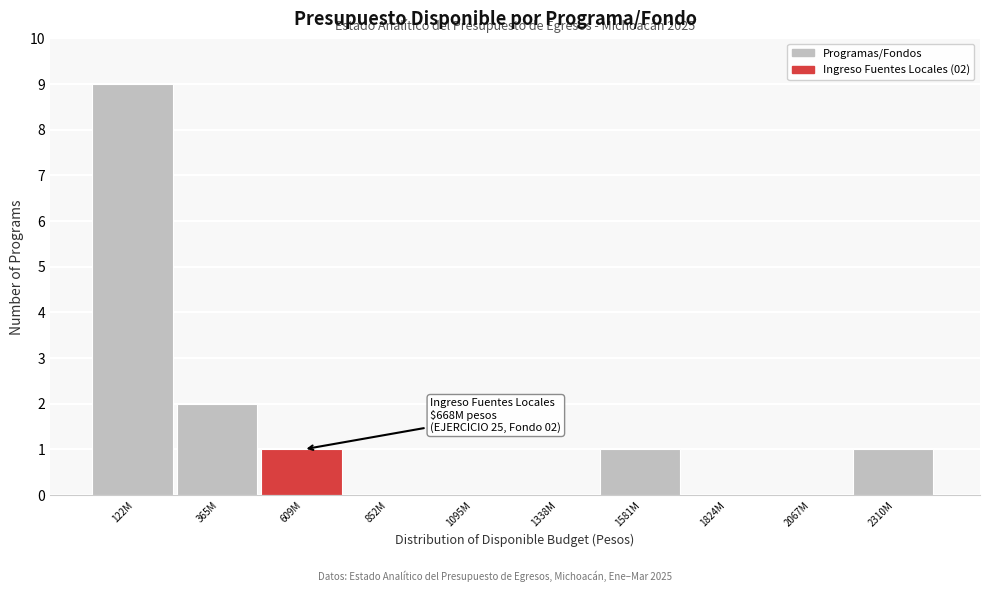

Reading left to right, list all the values displayed in this chart.

122M=9	365M=2	609M=1	852M=0	1095M=0	1338M=0	1581M=1	1824M=0	2067M=0	2310M=1